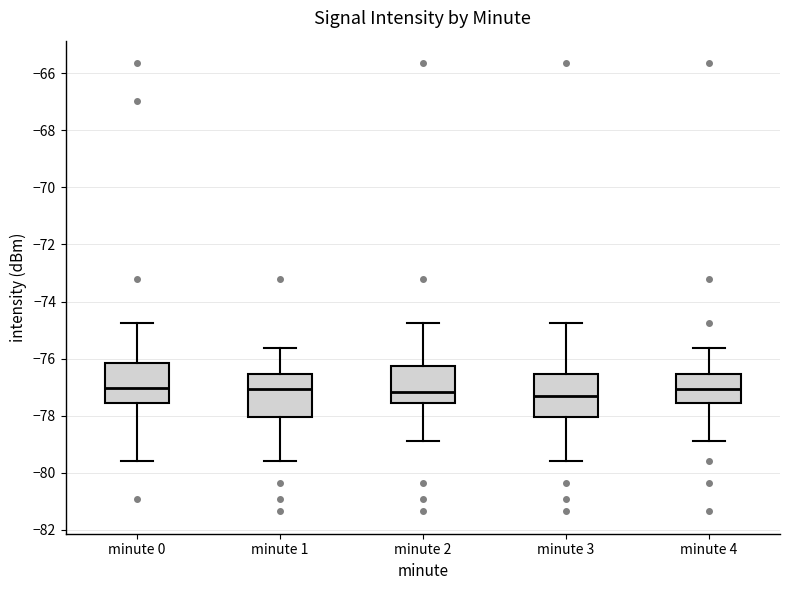

Where does the lower whisker of the box for minute 2 end on the y-axis? The values are not printed on the chart, so give them approximately, as read against the axis.

-78.8